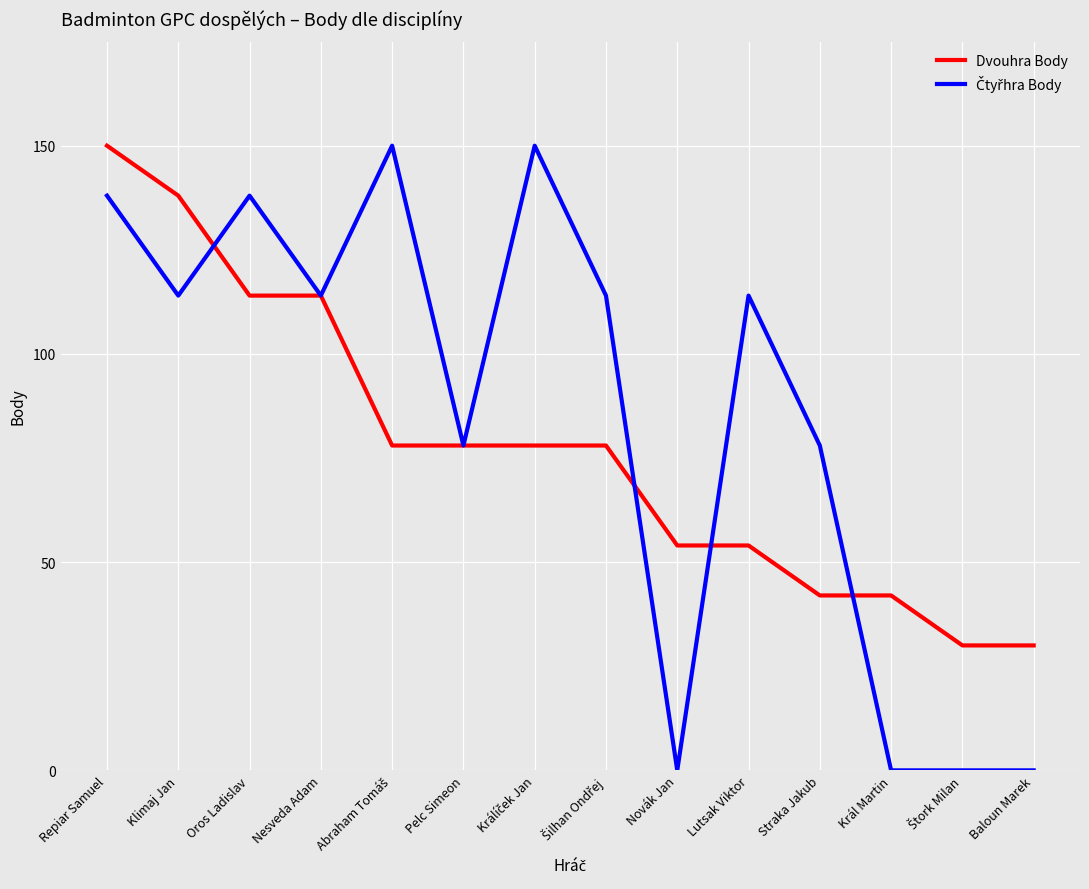

What is the difference between the highest and lowest values at Oros Ladislav?

24